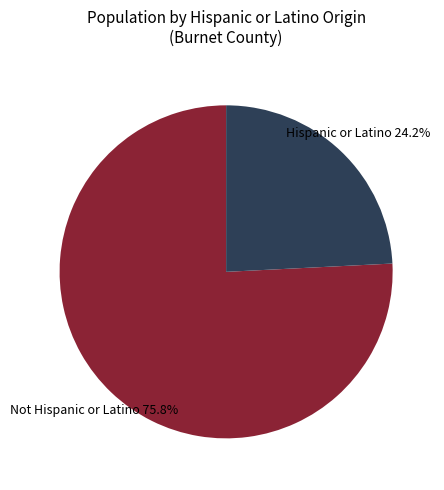

Does any single category account for the majority?

Yes